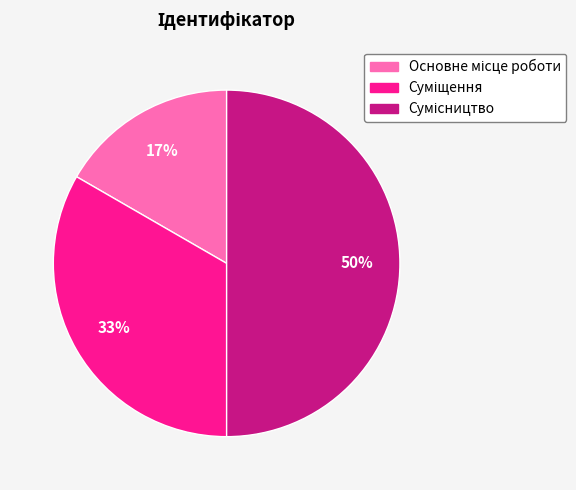

Count the number of slices in the pie.

3